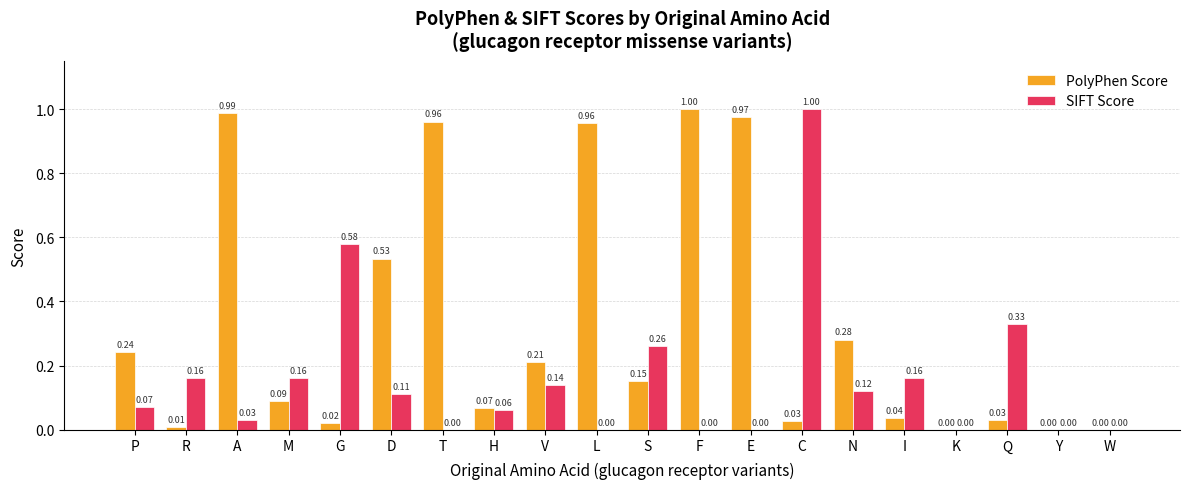

How many data points in PolyPhen Score are above 0?

17